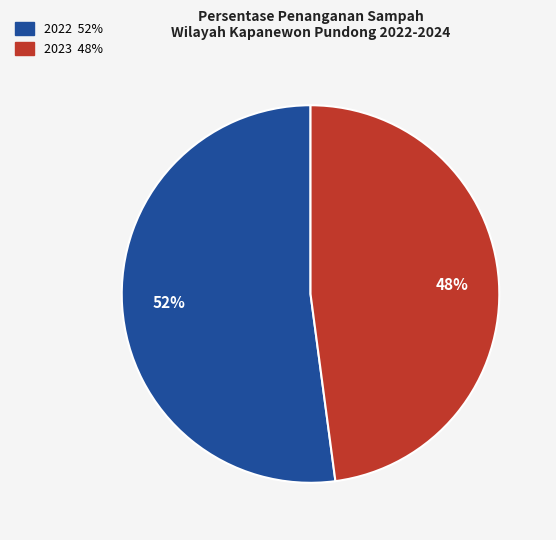

Is there a majority slice in this chart?

Yes